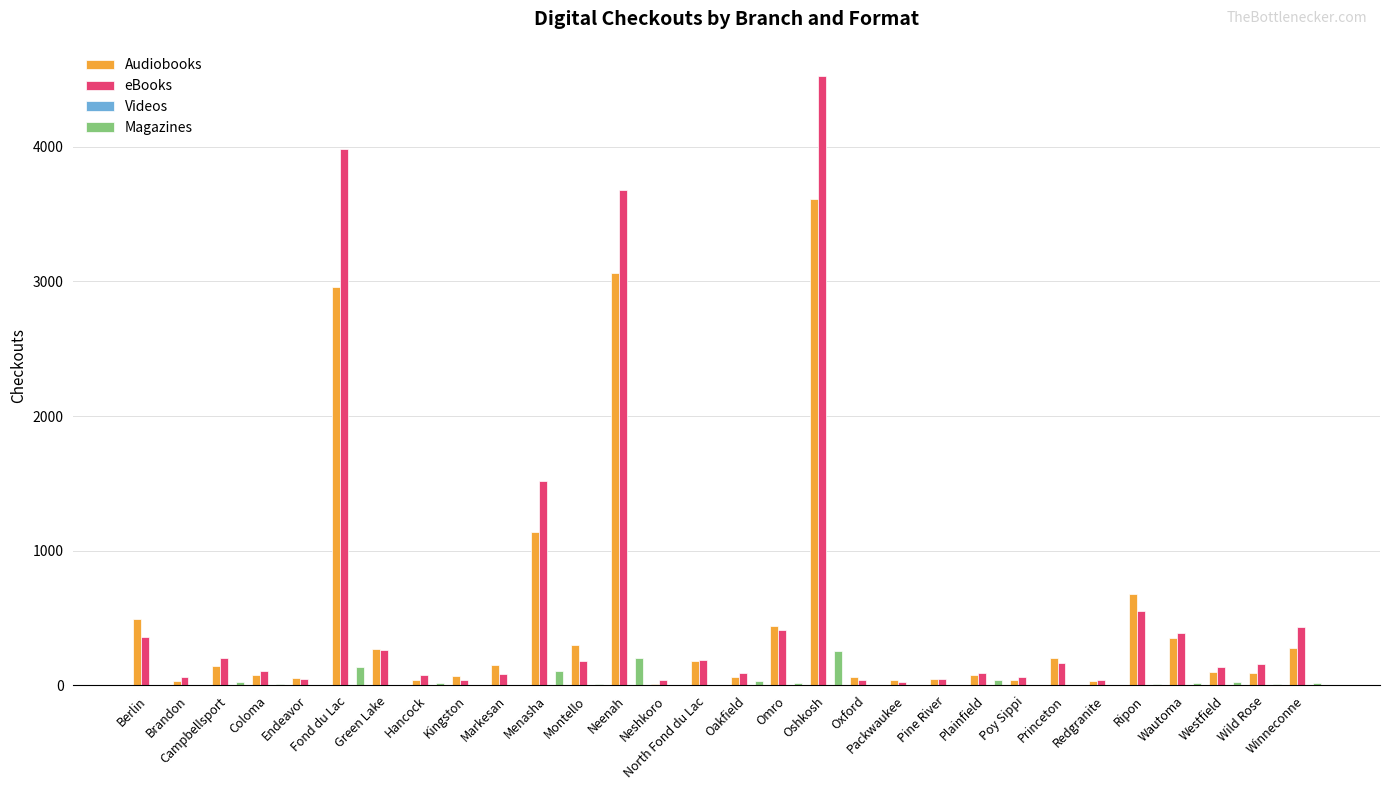

Which category has the highest value across all series?

Oshkosh